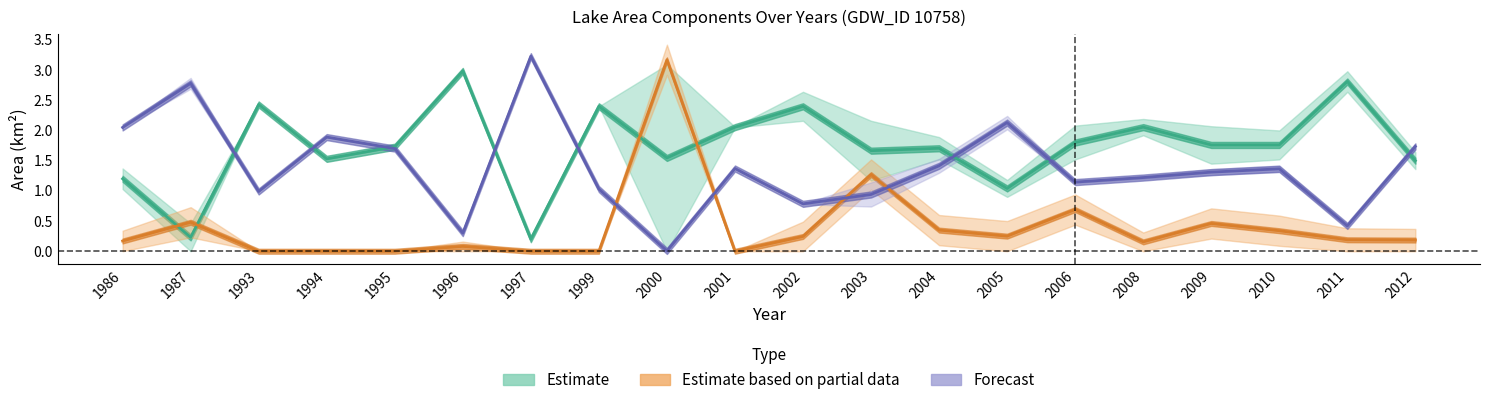

At which category does waterArea reach its first local peak?

1993